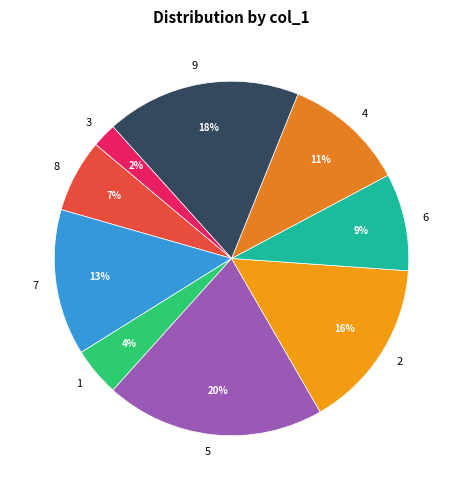

To the nearest percent, what is the difference between the 8 and 4 slice percentages?

4%